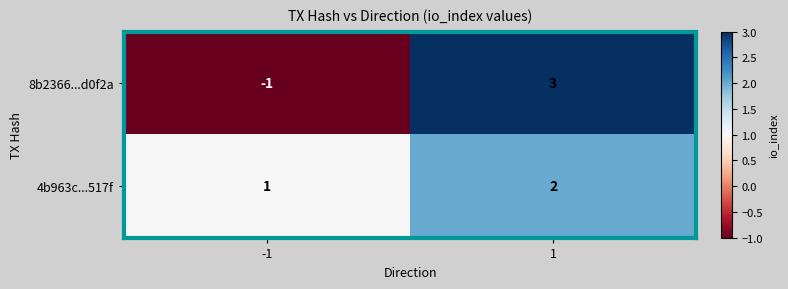

The value of 8b2366...d0f2a at -1 is -1. True or false?

True